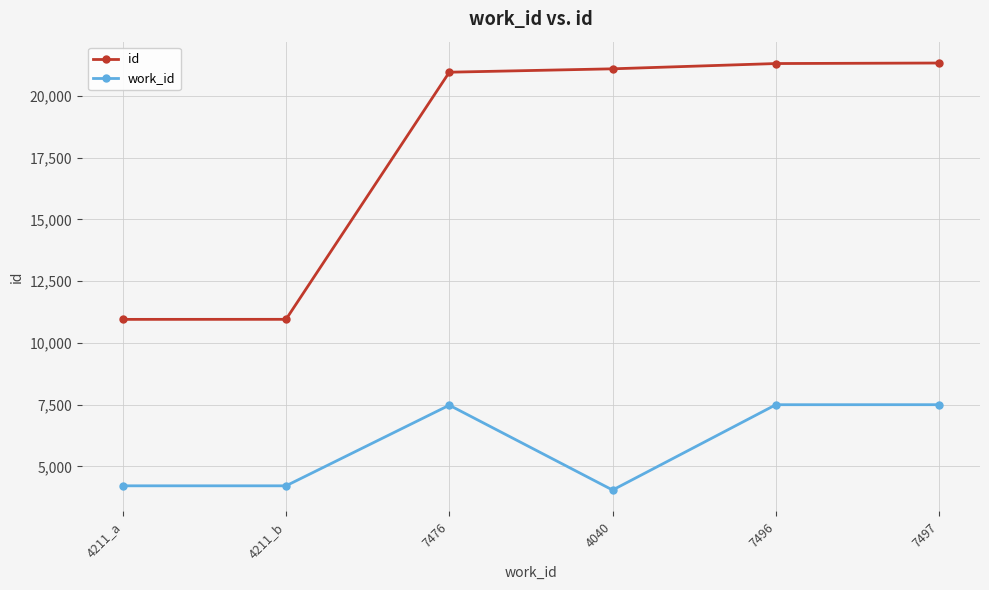

True or false: id has a value of 30560 at 7476.

False